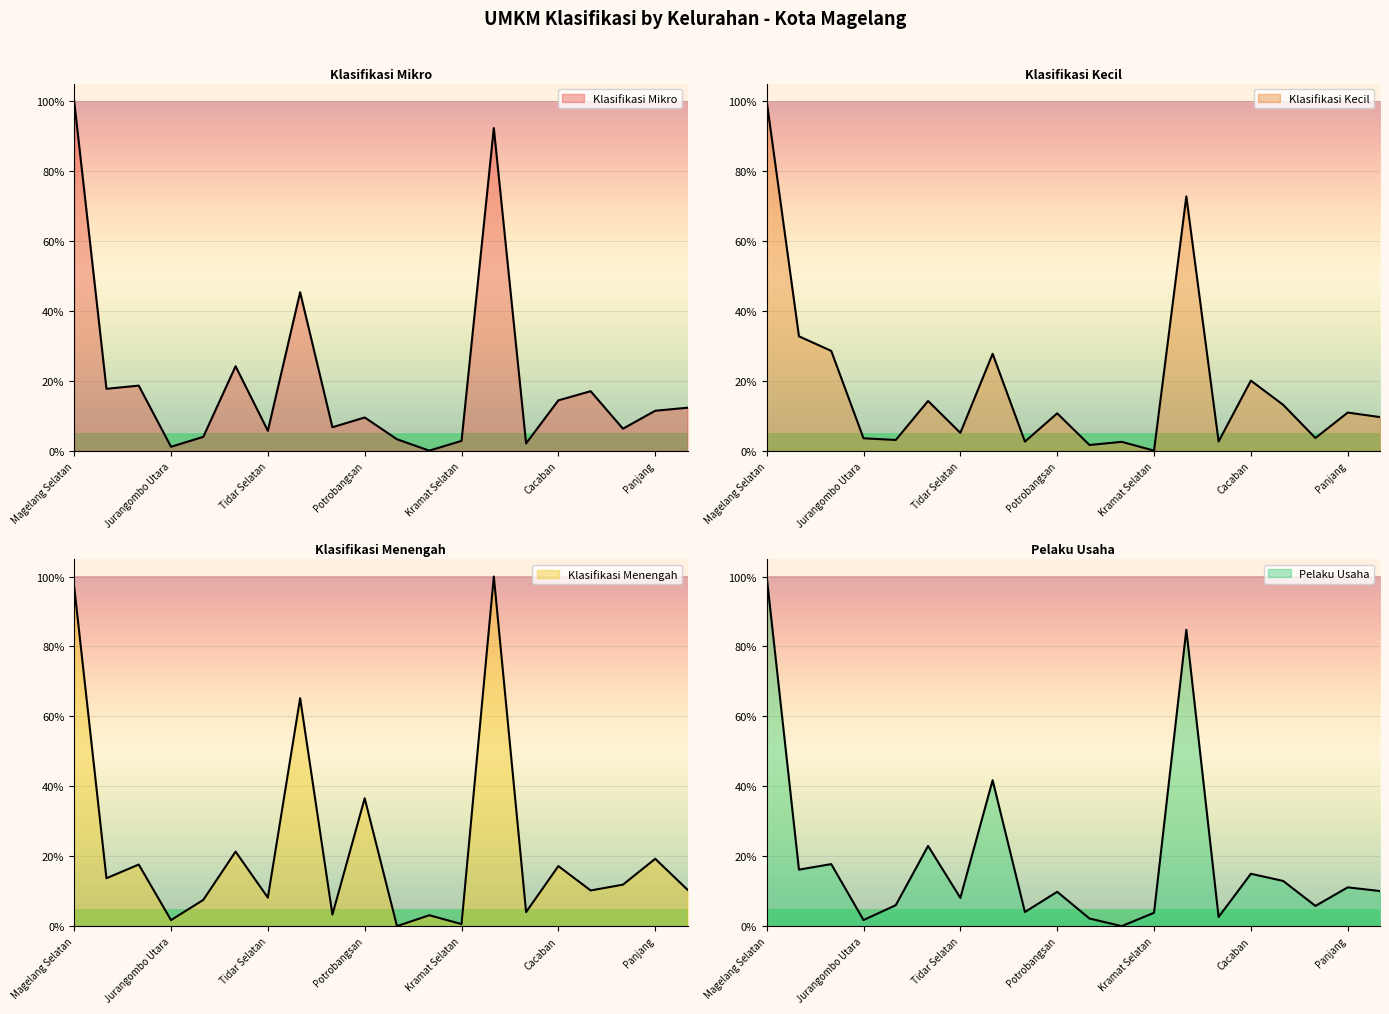

Reading left to right, what are all the values shown in this chart?

Klasifikasi Mikro: Magelang Selatan=100.0	Rejowinangun Selatan=17.7	Magersari=18.6	Jurangombo Utara=1.1	Jurangombo Selatan=3.9	Tidar Utara=24.1	Tidar Selatan=5.7	Magelang Utara=45.3	Wates=6.7	Potrobangsan=9.5	Kedungsari=3.3	Kramat Utara=0.0	Kramat Selatan=2.8	Magelang Tengah=92.3	Kemirirejo=2.1	Cacaban=14.4	Rejowinangun Utara=17.0	Magelang=6.3	Panjang=11.4	Gelangan=12.3
Klasifikasi Kecil: Magelang Selatan=100.0	Rejowinangun Selatan=32.7	Magersari=28.5	Jurangombo Utara=3.5	Jurangombo Selatan=3.0	Tidar Utara=14.2	Tidar Selatan=5.1	Magelang Utara=27.7	Wates=2.6	Potrobangsan=10.7	Kedungsari=1.6	Kramat Utara=2.5	Kramat Selatan=0.0	Magelang Tengah=72.7	Kemirirejo=2.6	Cacaban=20.0	Rejowinangun Utara=13.1	Magelang=3.6	Panjang=10.9	Gelangan=9.6
Klasifikasi Menengah: Magelang Selatan=97.1	Rejowinangun Selatan=13.7	Magersari=17.6	Jurangombo Utara=1.7	Jurangombo Selatan=7.5	Tidar Utara=21.3	Tidar Selatan=8.2	Magelang Utara=65.2	Wates=3.3	Potrobangsan=36.6	Kedungsari=0.0	Kramat Utara=3.1	Kramat Selatan=0.6	Magelang Tengah=100.0	Kemirirejo=4.0	Cacaban=17.2	Rejowinangun Utara=10.2	Magelang=11.9	Panjang=19.3	Gelangan=10.4
Pelaku Usaha: Magelang Selatan=100.0	Rejowinangun Selatan=16.2	Magersari=17.7	Jurangombo Utara=1.7	Jurangombo Selatan=6.0	Tidar Utara=22.9	Tidar Selatan=8.1	Magelang Utara=41.7	Wates=4.0	Potrobangsan=9.8	Kedungsari=2.2	Kramat Utara=0.0	Kramat Selatan=3.8	Magelang Tengah=84.8	Kemirirejo=2.6	Cacaban=15.0	Rejowinangun Utara=12.9	Magelang=5.8	Panjang=11.1	Gelangan=10.0